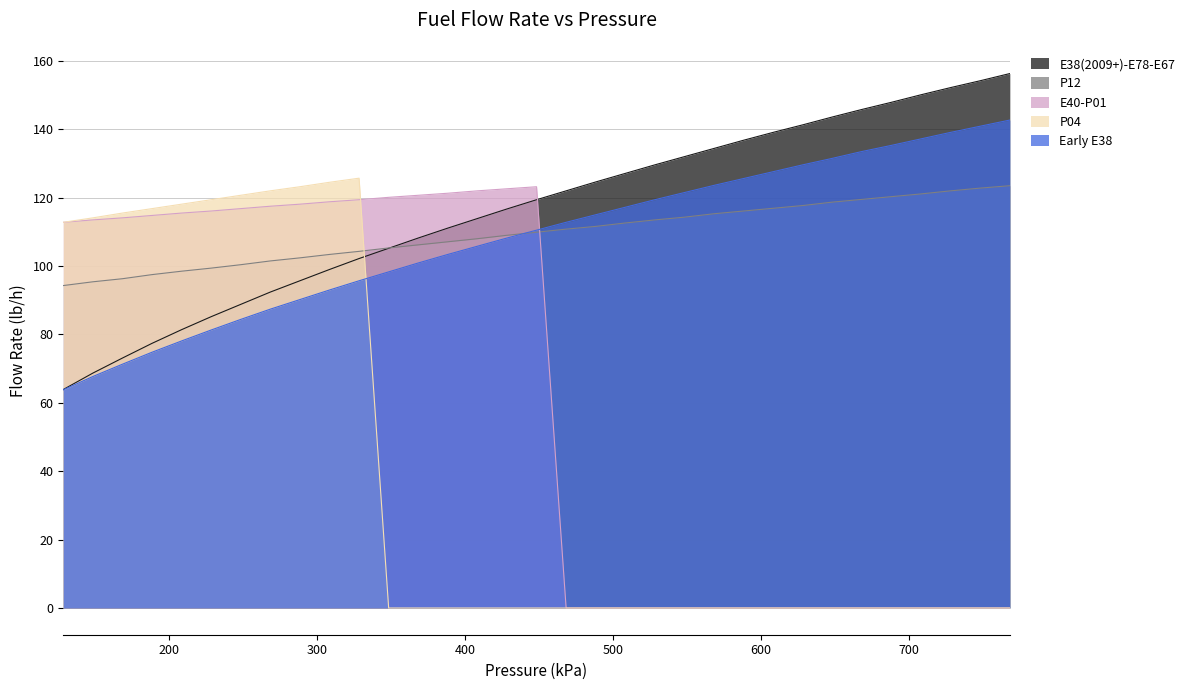

What is the lowest value of the P12 series?

94.3